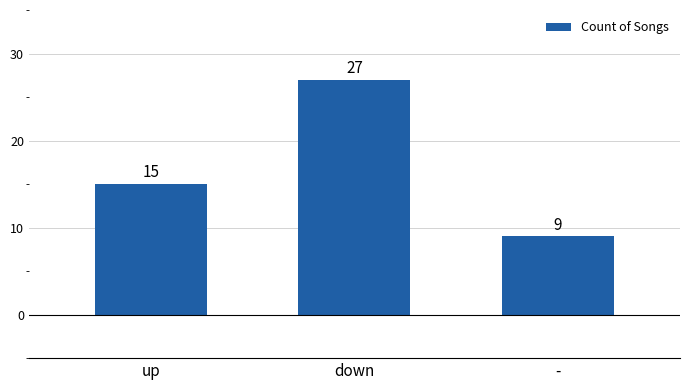

Reading left to right, what are all the values shown in this chart?

up=15	down=27	-=9